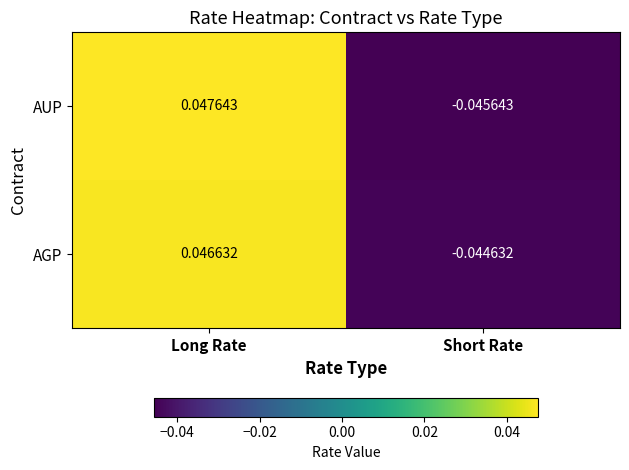

Which series has the largest range (max minus min)?

AUP